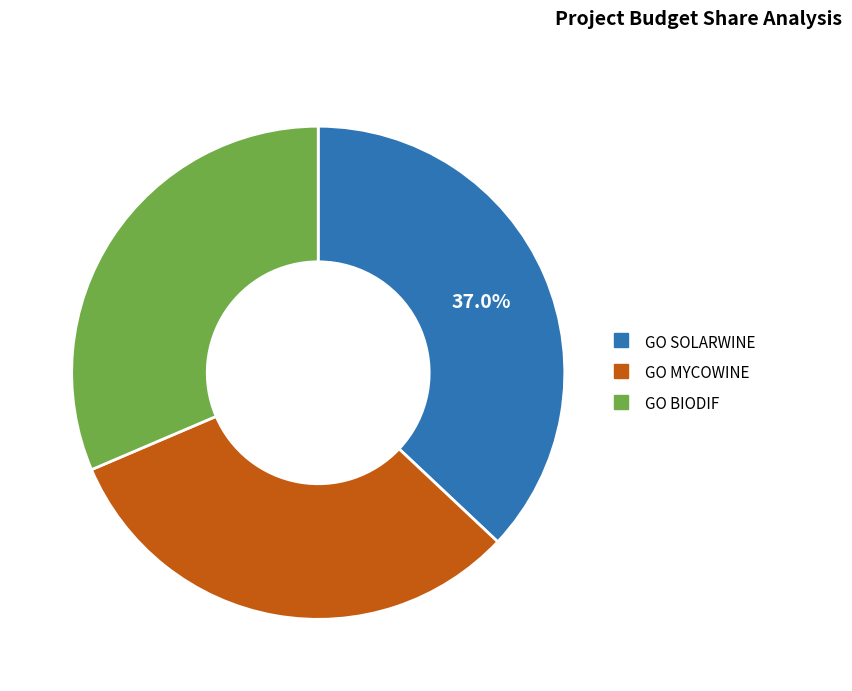

To the nearest percent, what is the difference between the largest and smallest slice percentages?

6%